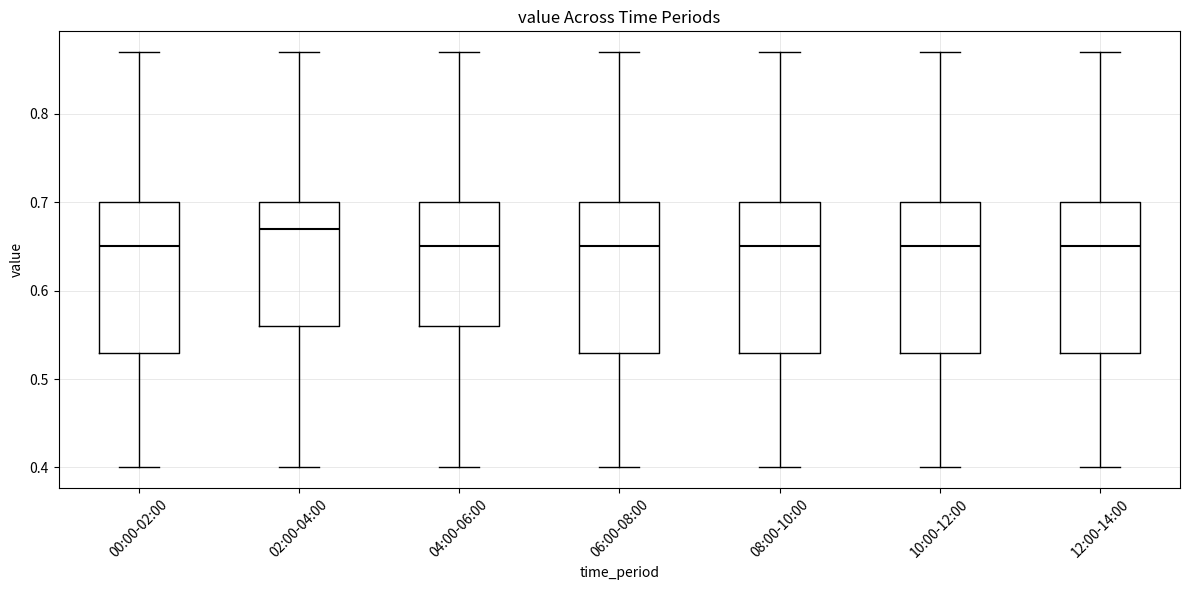

Where does the upper whisker of the box for 04:00-06:00 end on the y-axis? The values are not printed on the chart, so give them approximately, as read against the axis.

0.87